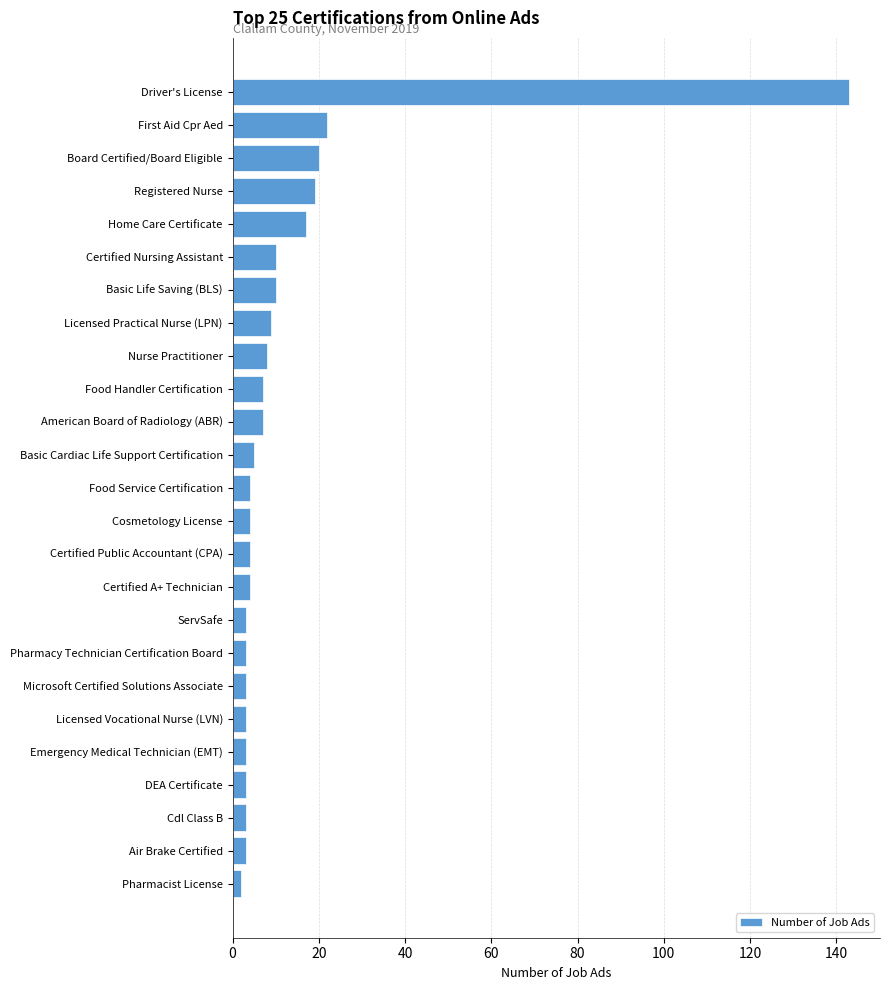

What is the label of the 20th bar from the top?

Licensed Vocational Nurse (LVN)